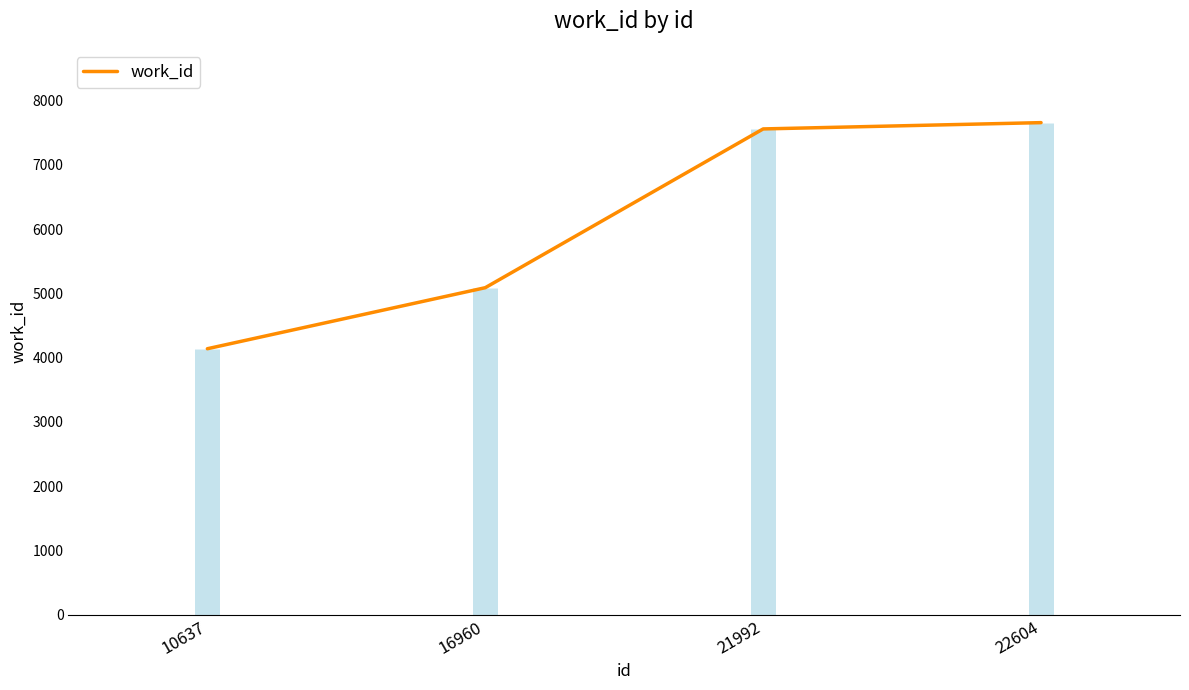

Which label corresponds to the largest value in the chart?

22604